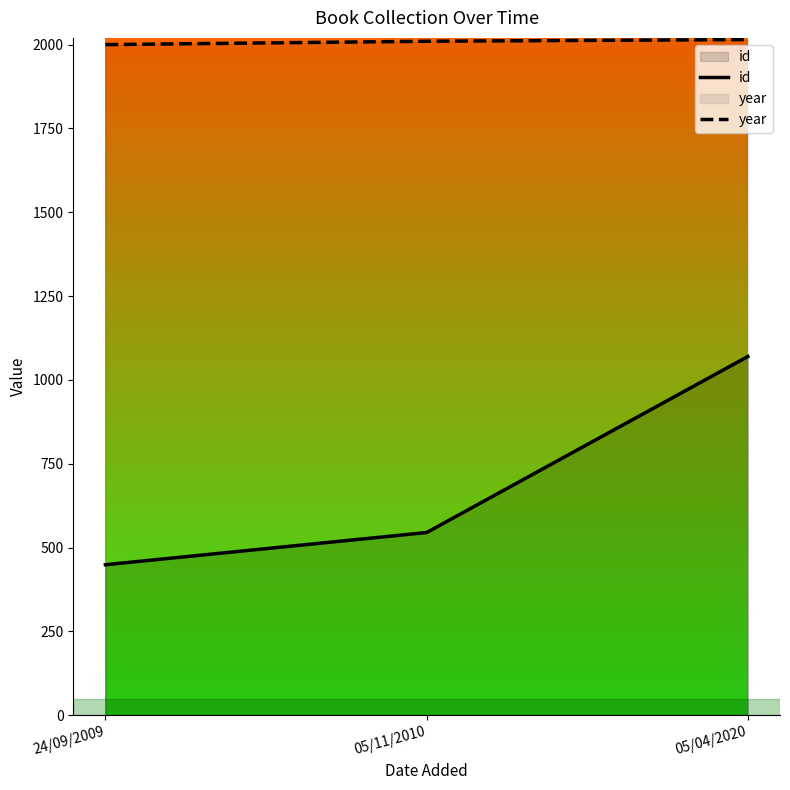

At how many categories does at least one series exceed 1080?

3